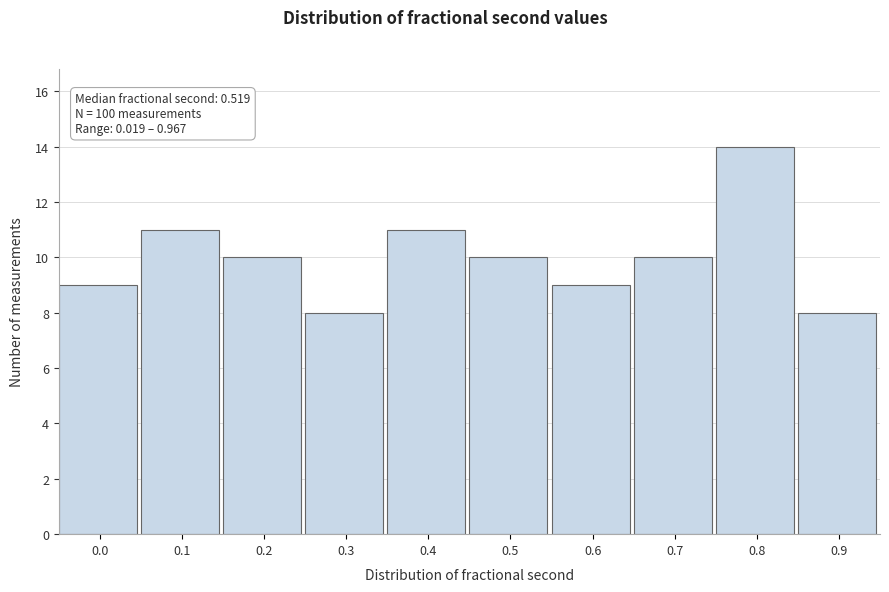

Reading left to right, what are all the values shown in this chart?

0.0=9	0.1=11	0.2=10	0.3=8	0.4=11	0.5=10	0.6=9	0.7=10	0.8=14	0.9=8